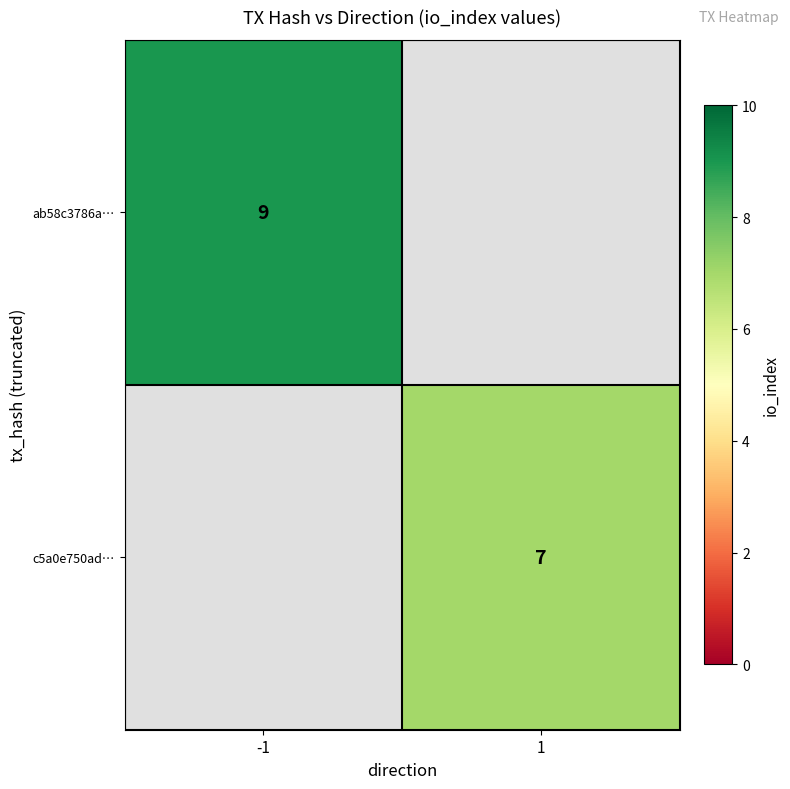

The ab58c3786a… series shows 9 at -1. True or false?

True